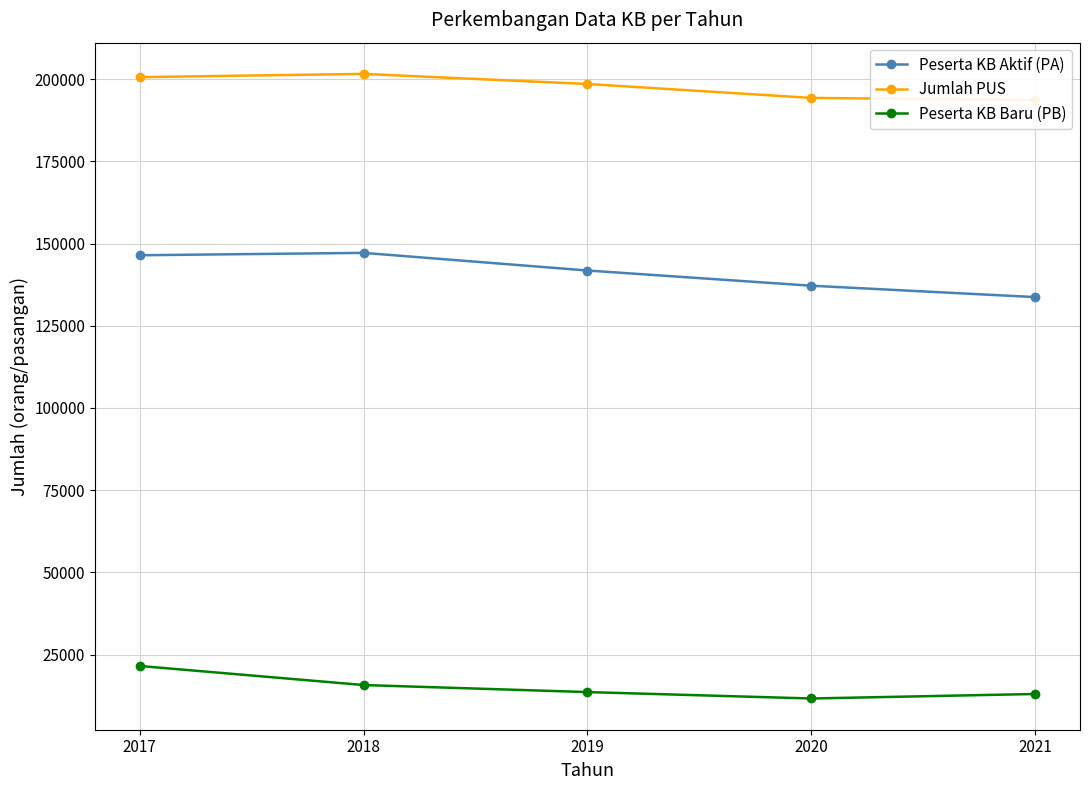

True or false: Peserta KB Aktif (PA) and Peserta KB Baru (PB) intersect in this chart.

False